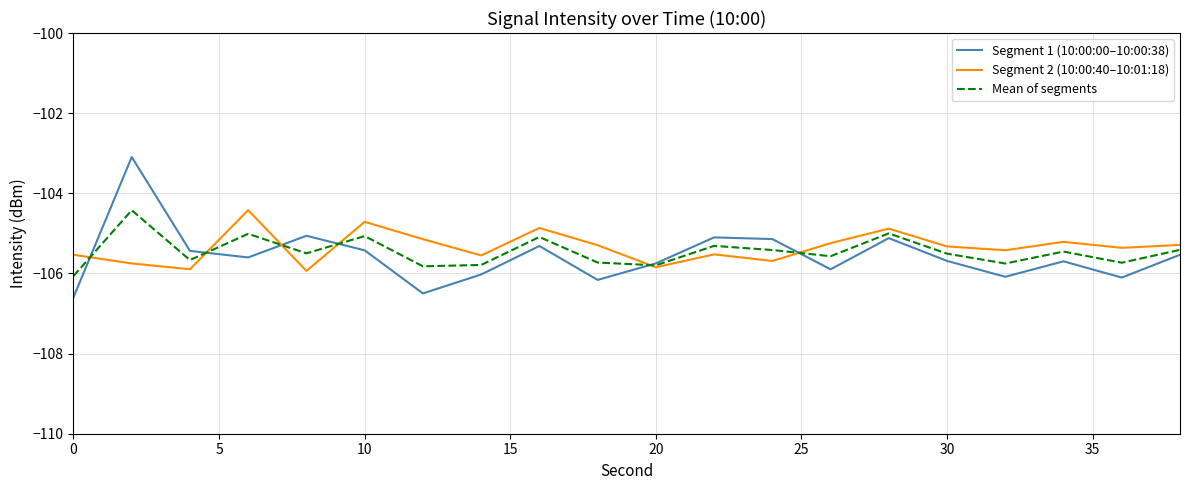

Rank the series by their average value, from lowest to highest.

Segment 1 (10:00:00–10:00:38), Mean of segments, Segment 2 (10:00:40–10:01:18)